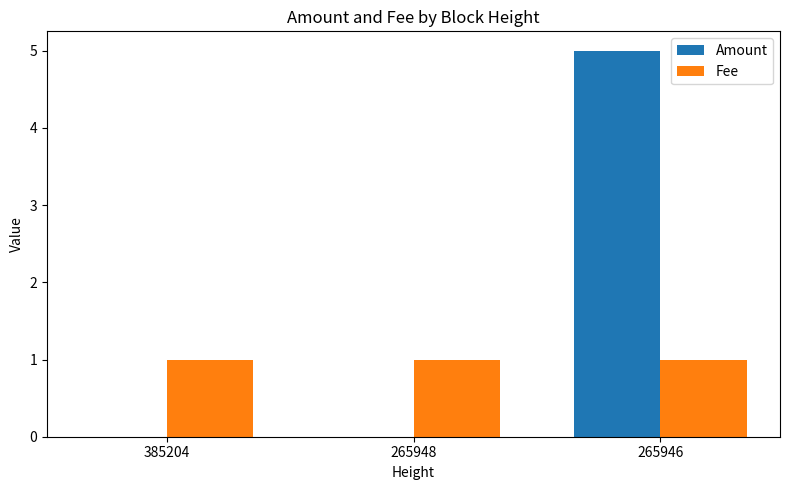

Which series has the widest spread of values?

Amount